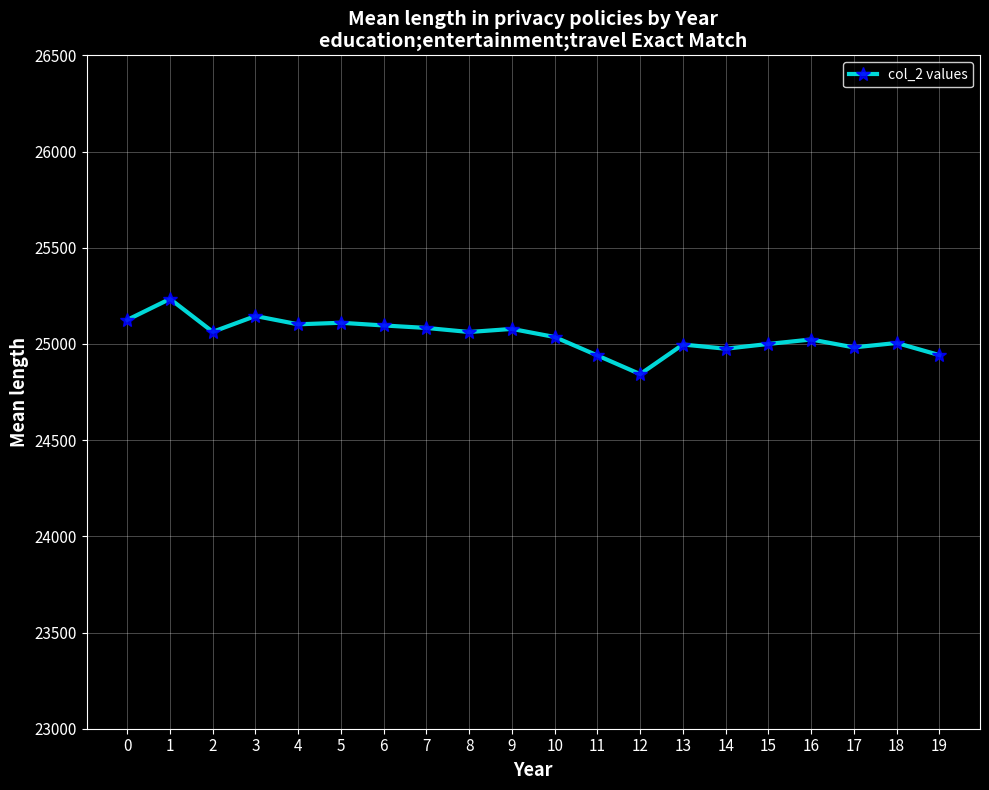

Count the number of categories in the chart.

20